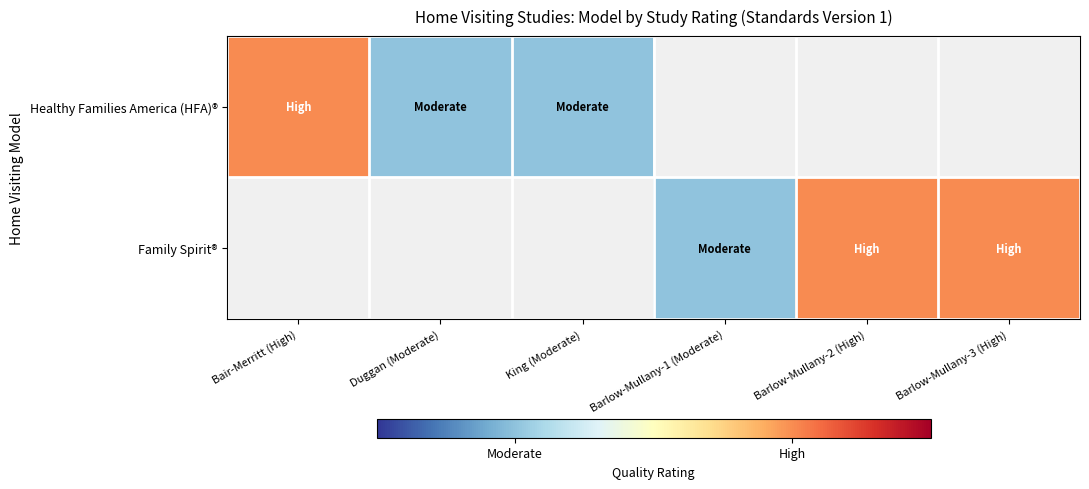

Which label corresponds to the smallest value in the chart?

Duggan (Moderate)